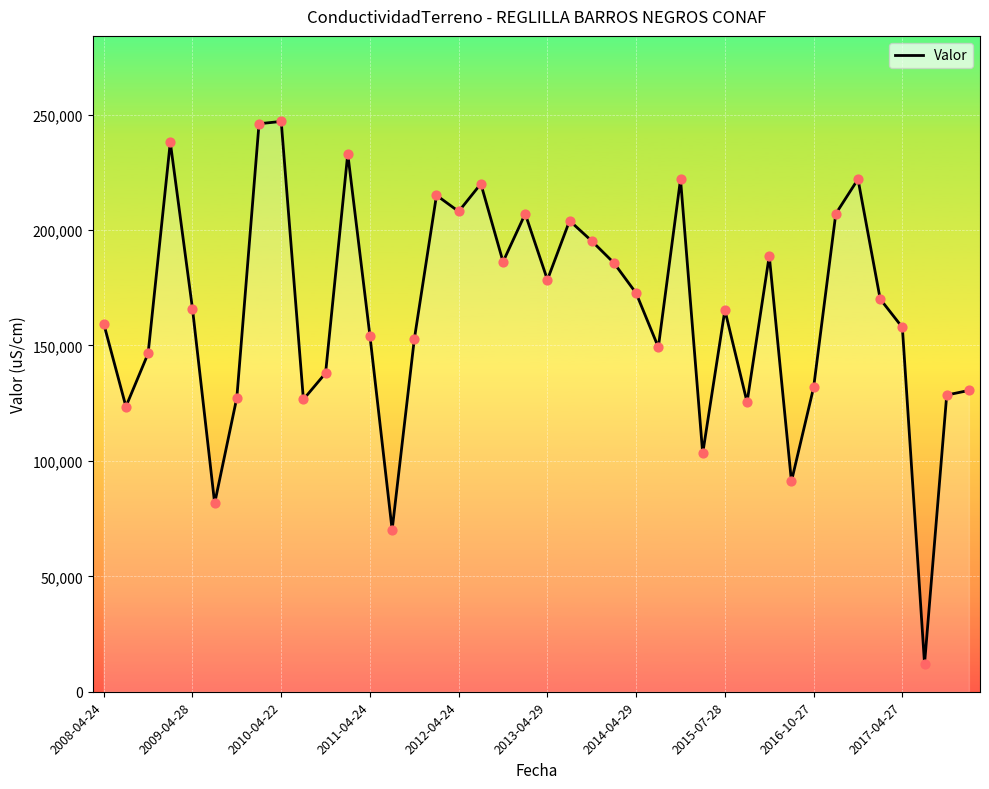

What is the smallest value displayed?

12050